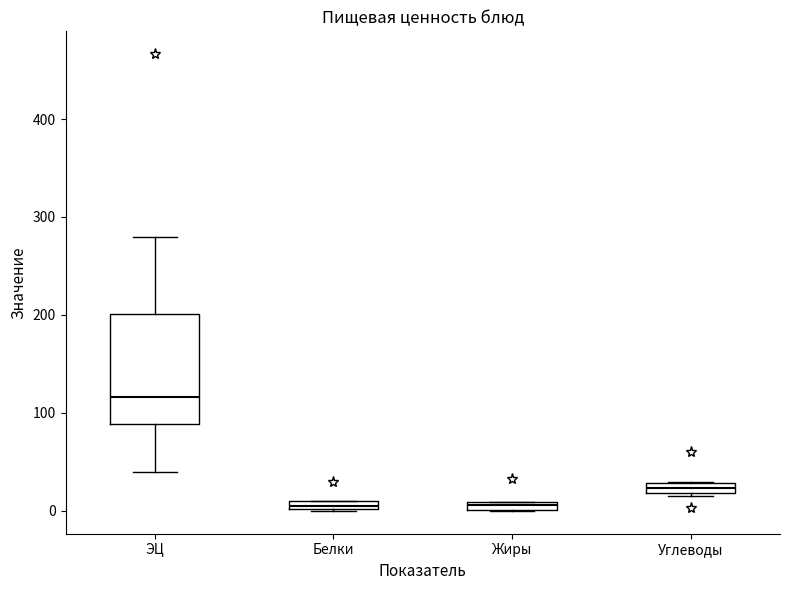

Where is the upper edge of the box for Углеводы on the y-axis? The values are not printed on the chart, so give them approximately, as read against the axis.

30